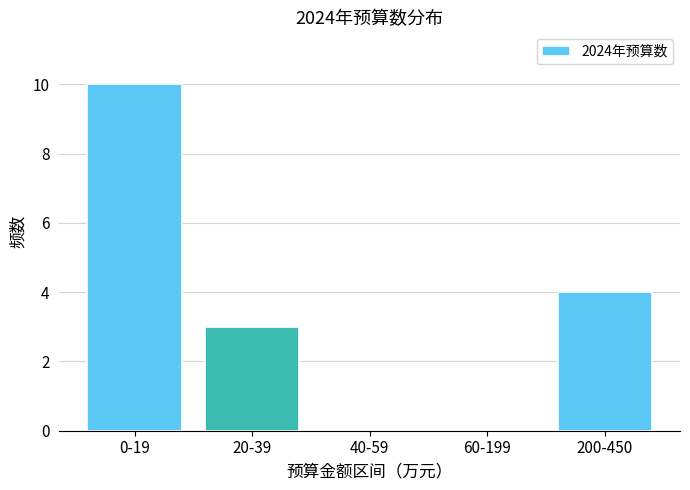

Reading left to right, what are all the values shown in this chart?

0-19=10	20-39=3	40-59=0	60-199=0	200-450=4